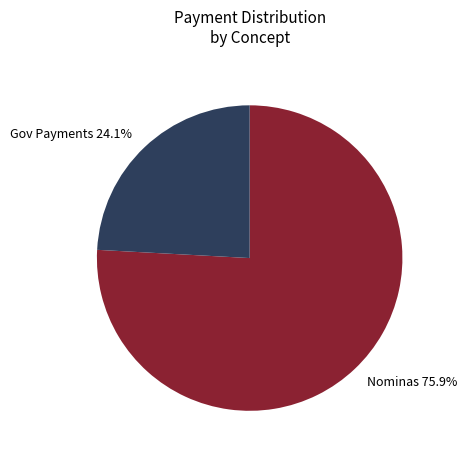

Do Nominas 75.9% and Gov Payments 24.1% together represent more than half of the pie?

Yes